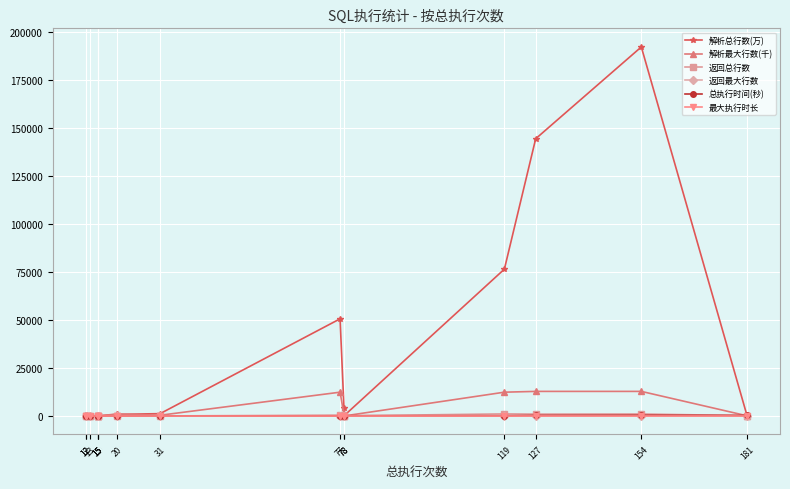

At which category does 返回总行数 reach its first local peak?

154